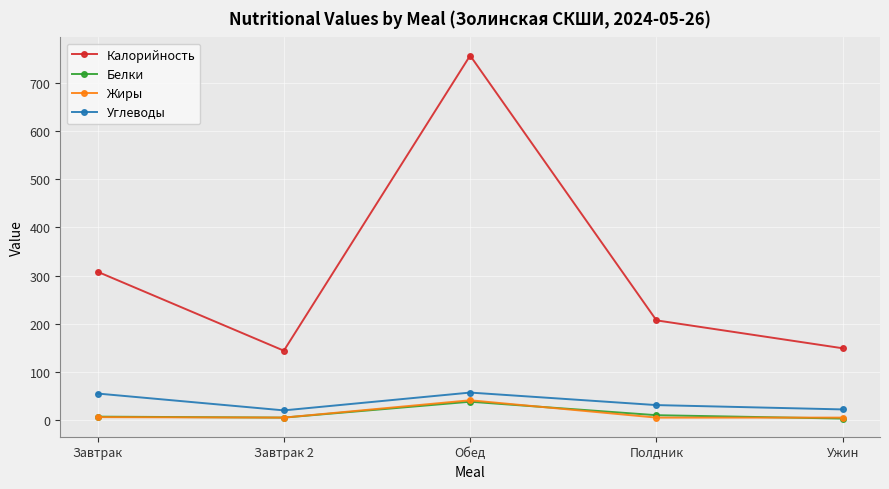

In Углеводы, how many points are lower than both neighbors (excluding endpoints)?

1